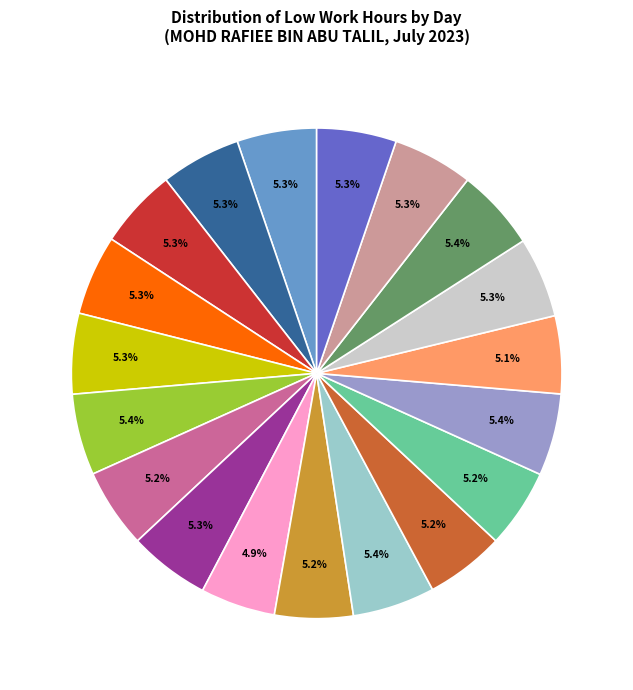

How many slices are in this pie chart?

19